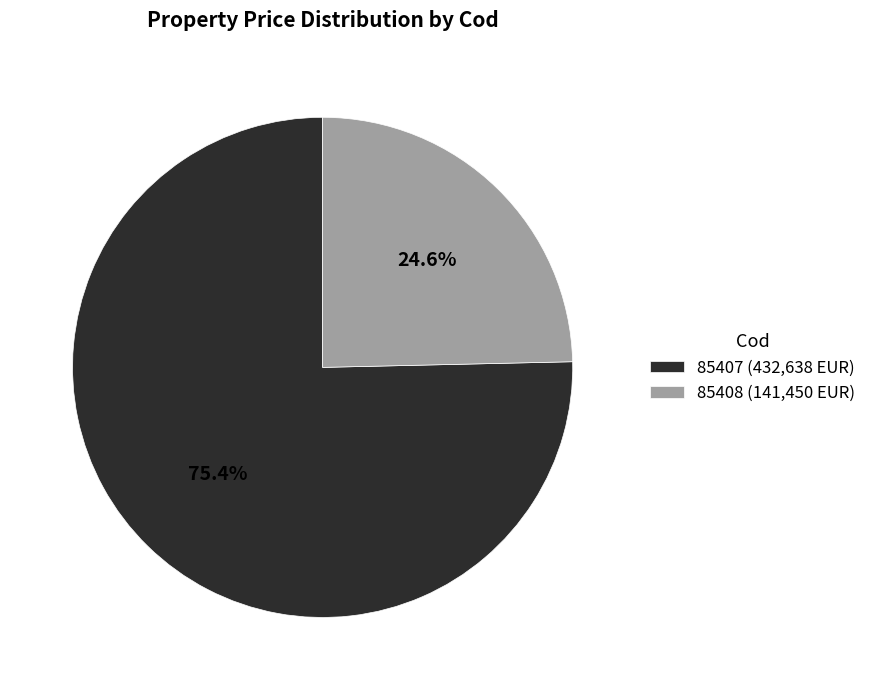

To the nearest percent, what portion does 85408 represent?

25%